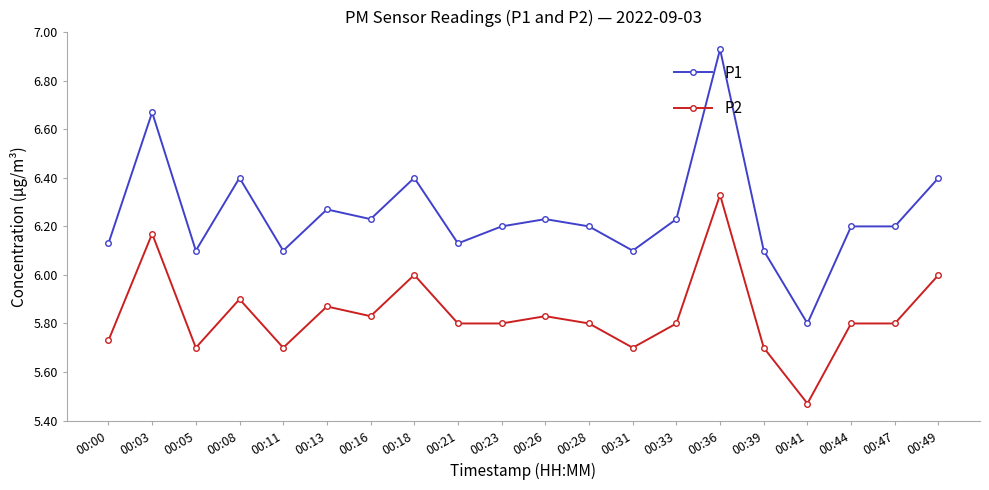

Where is P2 nearest to the value 5?

00:41